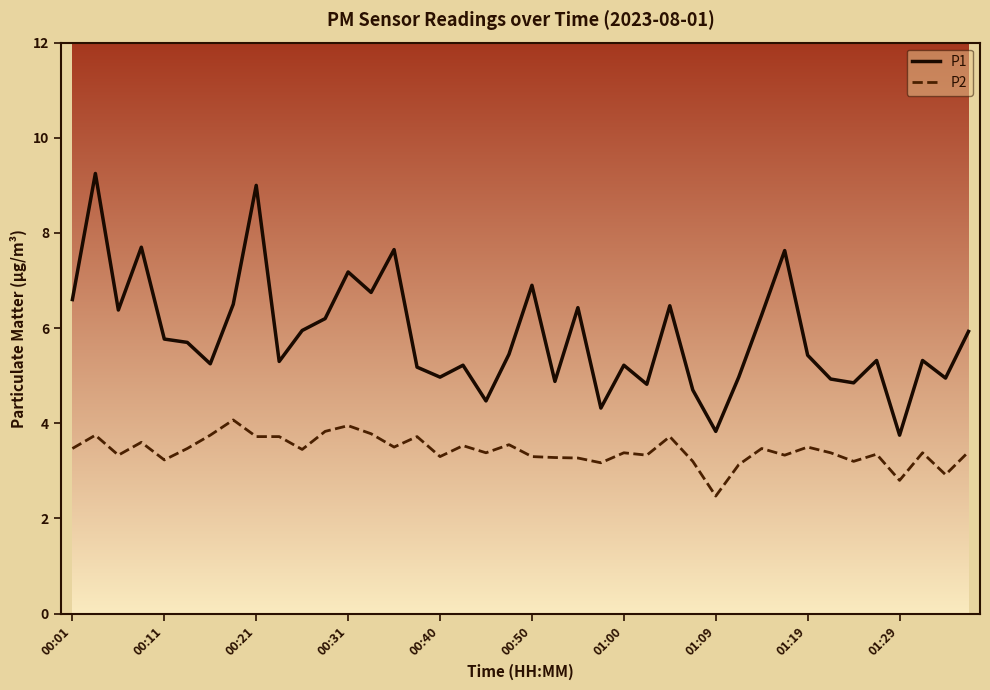

List the series in order of their peak value, lowest first.

P2, P1